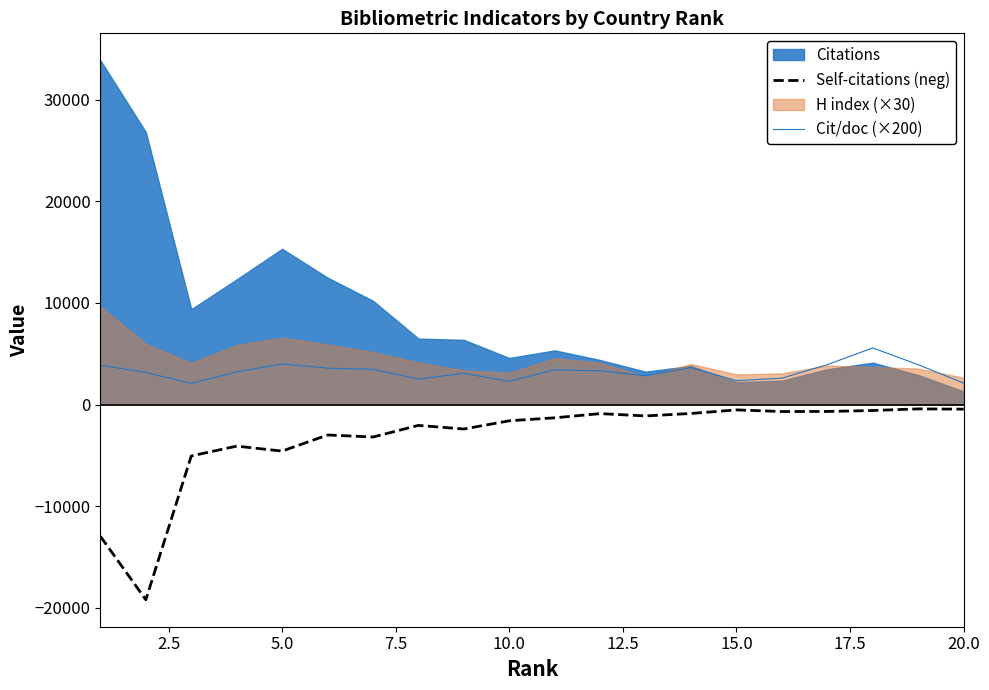

True or false: Cit/doc (×200) and Self-citations (neg) cross at least once.

False